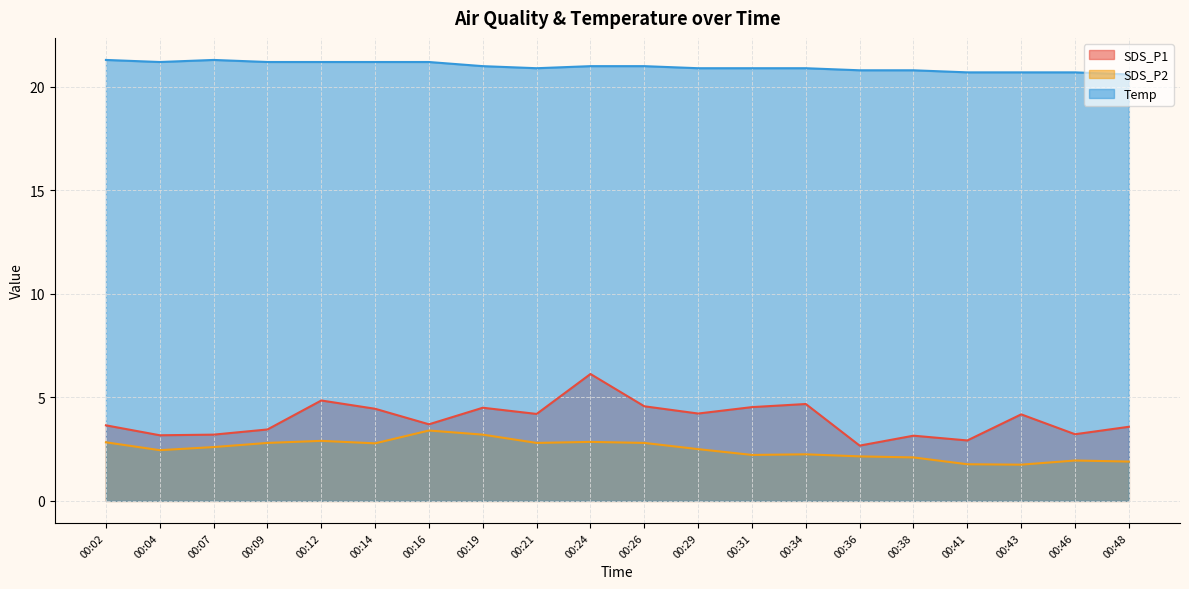

Between 00:07 and 00:48, which is larger?

00:48